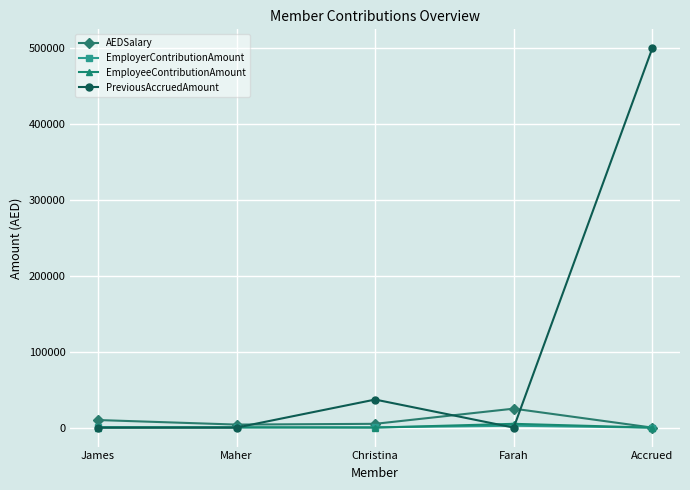

Which series has the largest total across all categories?

PreviousAccruedAmount